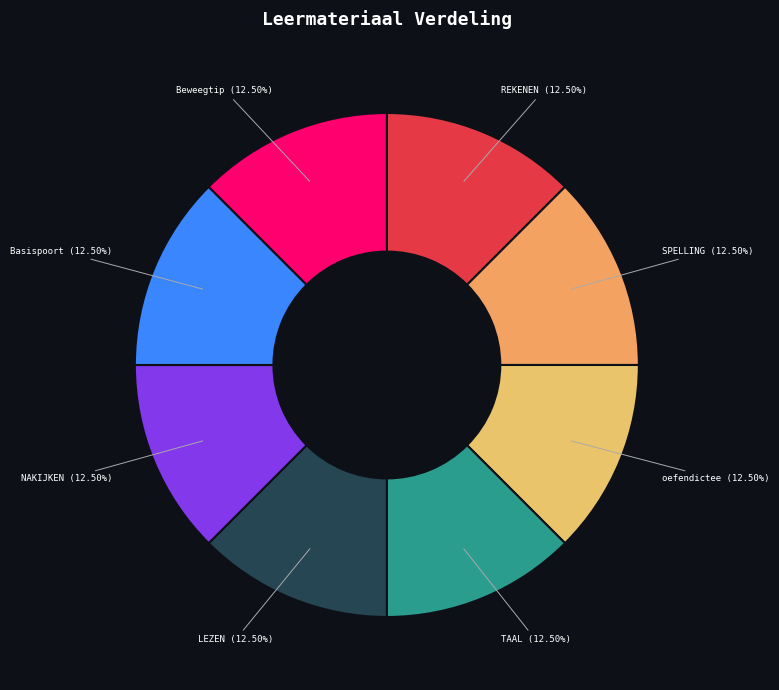

Is it true that NAKIJKEN is 1% of the pie?

False